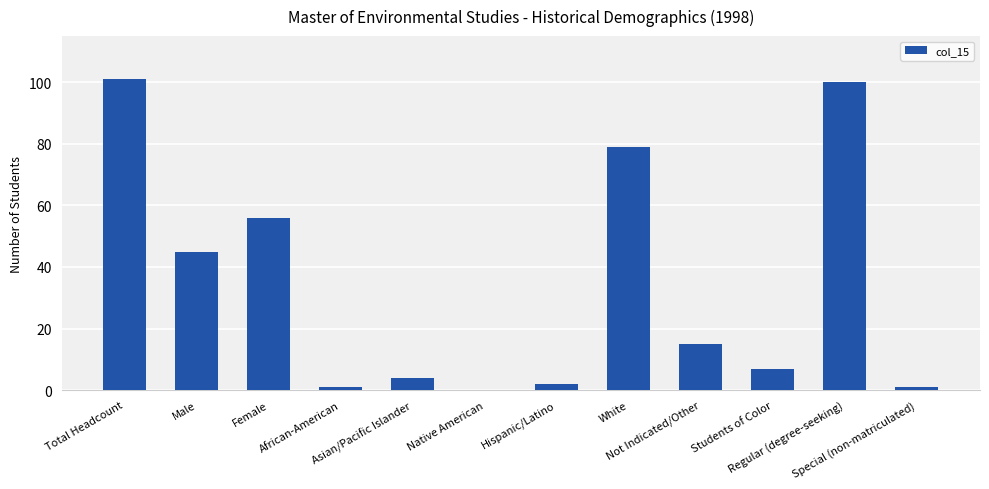

What is the sum of all values?

411